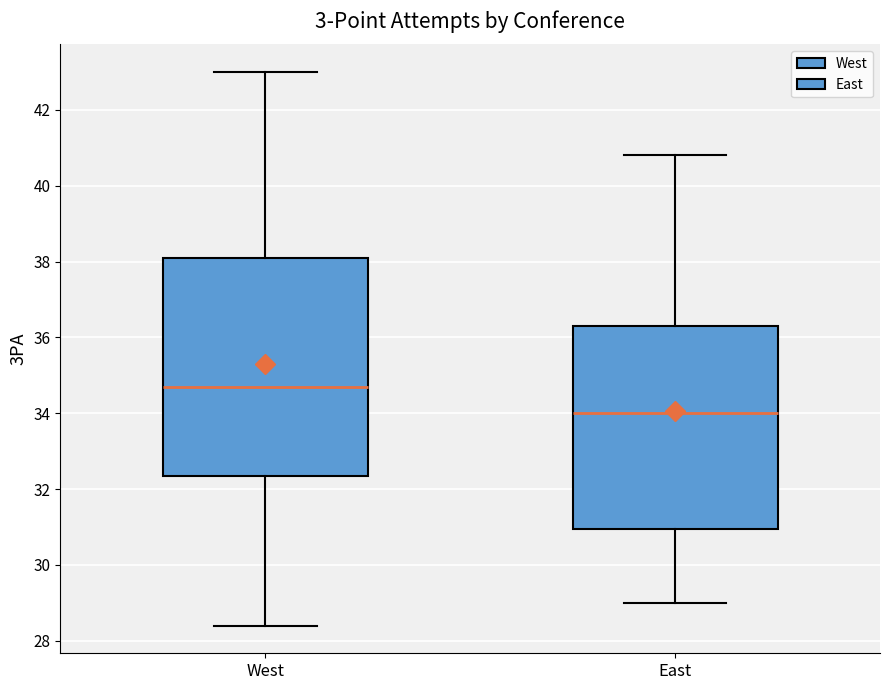

Reading left to right, read every box against the y-axis: the position of its median line, the range the box covers, and the ends of its whiskers. The values are not printed on the chart, so give them approximately, as read against the axis.

West: median 34.8, box 32.4 to 38.2, whiskers 28.4 to 43.0
East: median 34.0, box 31.0 to 36.4, whiskers 29.0 to 40.8